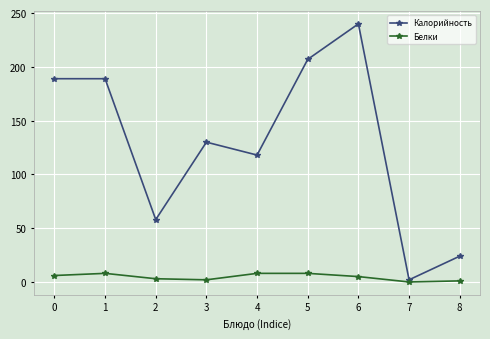

How many values in the Калорийность series are below 130?

4